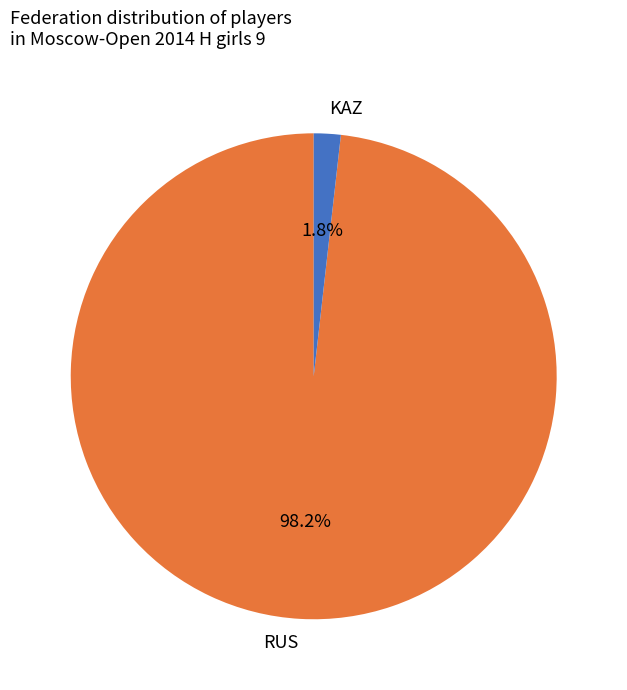

How much of the chart is everything except RUS?

1.8%